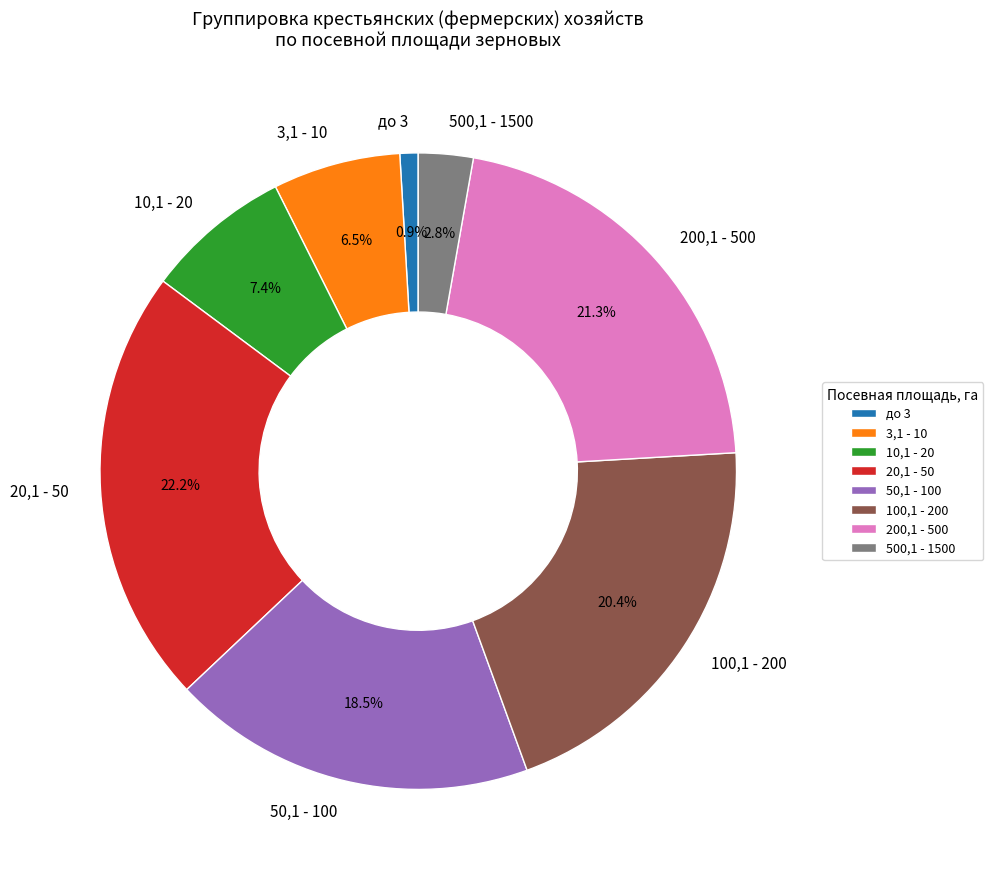

Rank the categories by value from highest to lowest.

20,1 - 50, 200,1 - 500, 100,1 - 200, 50,1 - 100, 10,1 - 20, 3,1 - 10, 500,1 - 1500, до 3